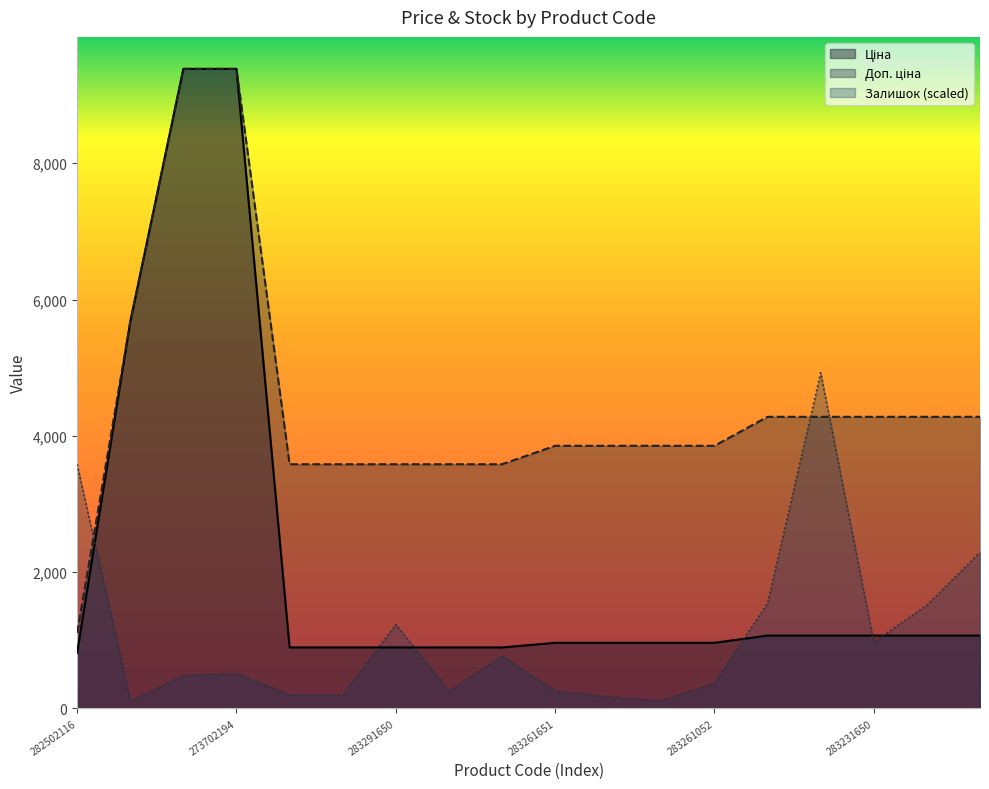

Rank the series by their average value, from highest to lowest.

Доп. ціна, Ціна, Залишок